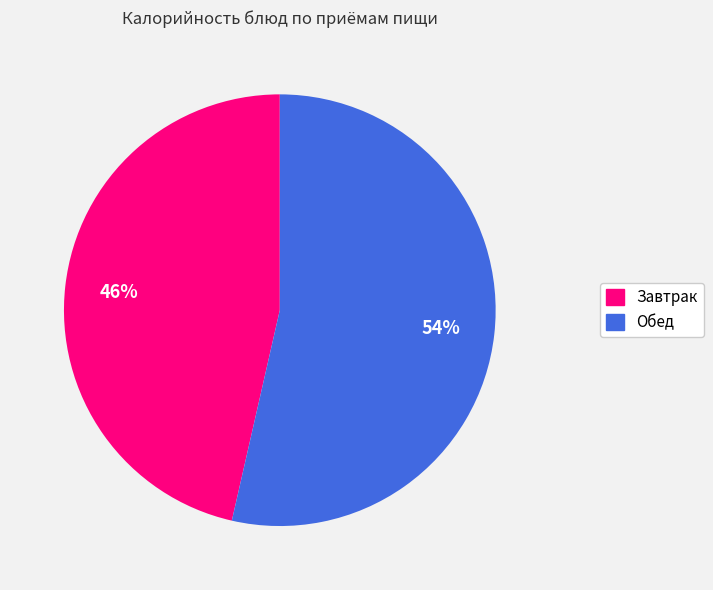

How many slices are in this pie chart?

2